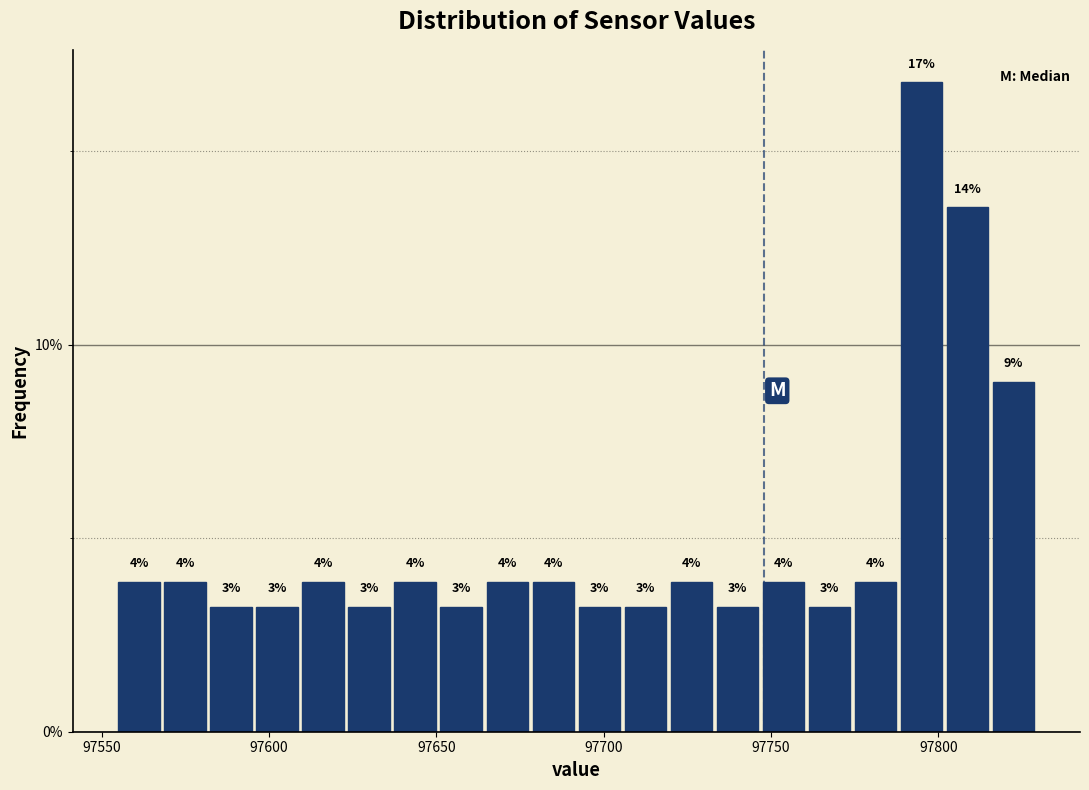

Around what value on the x-axis is the tallest bar? Give the approximate position of its centre, as read against the axis.

97795